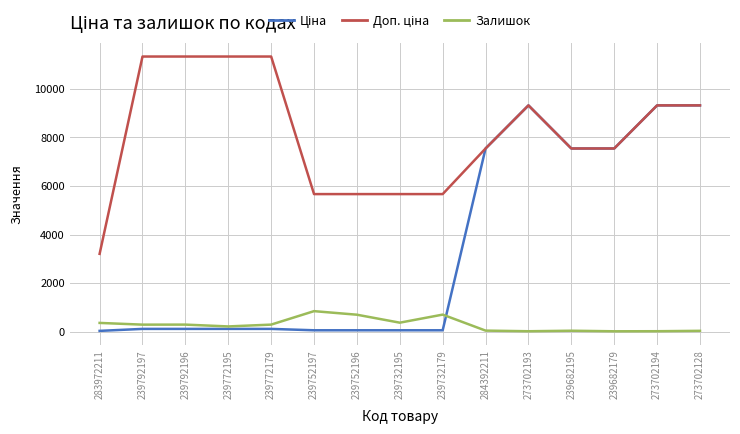

The Залишок series shows 360.0 at 283972211. True or false?

True